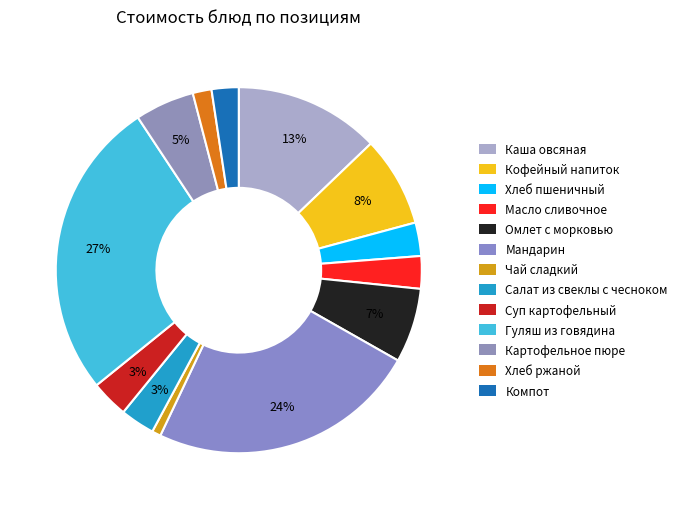

Rank the categories by value from lowest to highest.

Чай сладкий, Хлеб ржаной, Компот, Масло сливочное, Хлеб пшеничный, Салат из свеклы с чесноком, Суп картофельный, Картофельное пюре, Омлет с морковью, Кофейный напиток, Каша овсяная, Мандарин, Гуляш из говядина